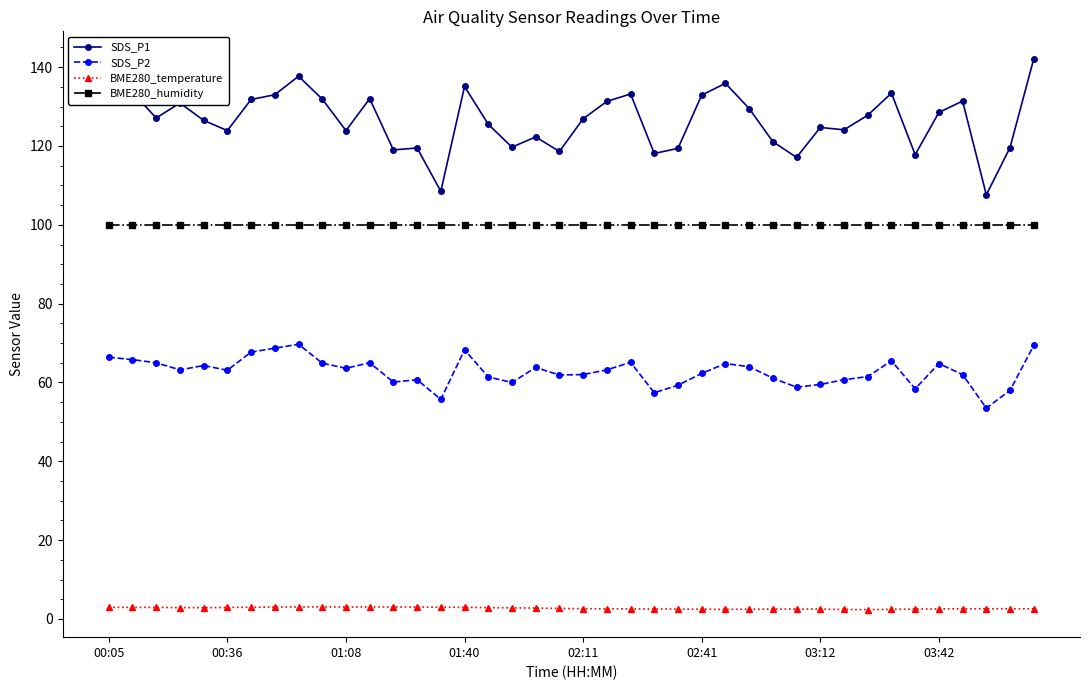

True or false: SDS_P2 and SDS_P1 cross at least once.

False